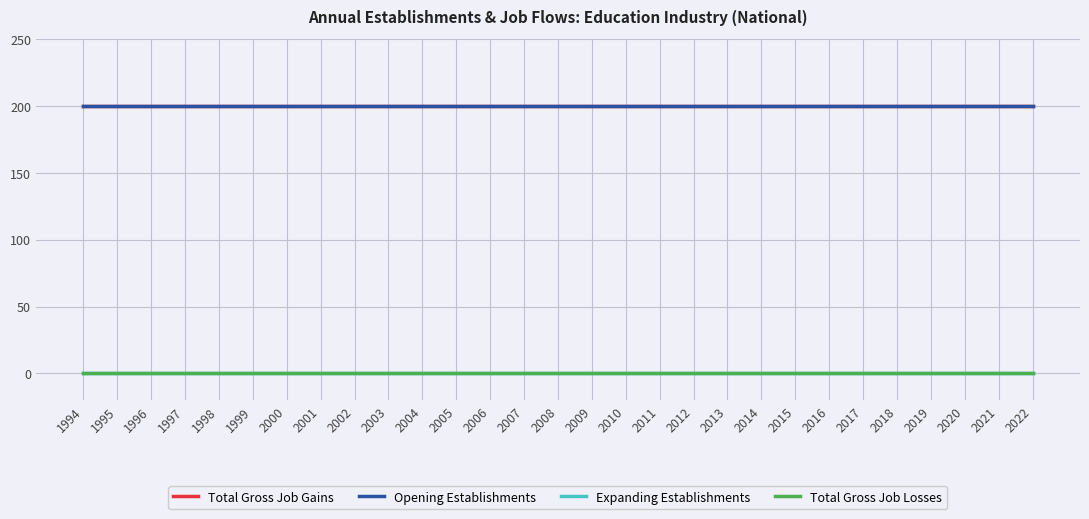

True or false: Total Gross Job Gains and Opening Establishments cross at least once.

False